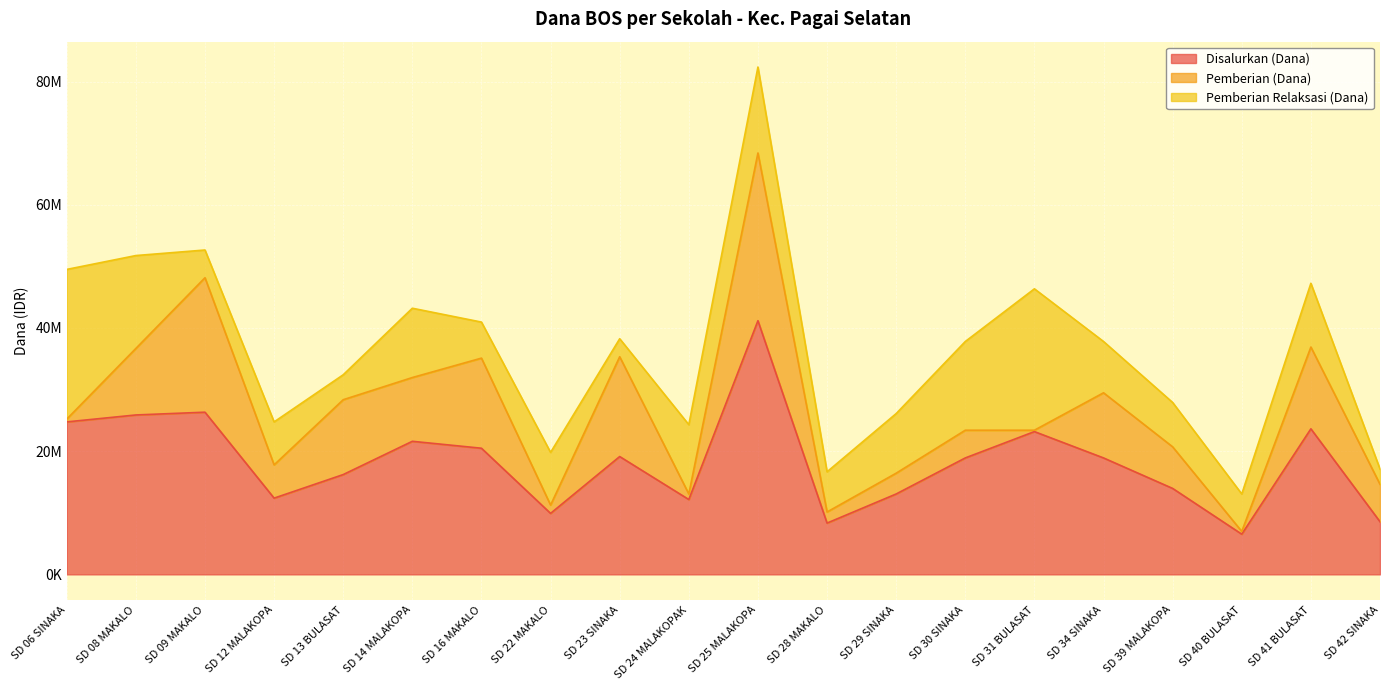

How many lines are shown in the chart?

3